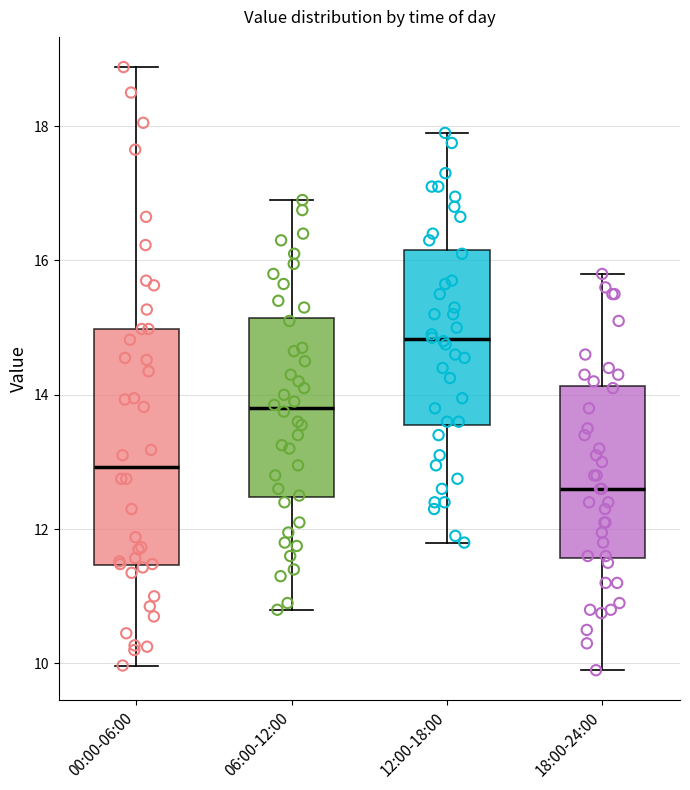

Reading left to right, read every box against the y-axis: the position of its median line, the range the box covers, and the ends of its whiskers. The values are not printed on the chart, so give them approximately, as read against the axis.

00:00-06:00: median 13.0, box 11.4 to 15.0, whiskers 10.0 to 18.8
06:00-12:00: median 13.8, box 12.4 to 15.2, whiskers 10.8 to 17.0
12:00-18:00: median 14.8, box 13.6 to 16.2, whiskers 11.8 to 18.0
18:00-24:00: median 12.6, box 11.6 to 14.2, whiskers 10.0 to 15.8